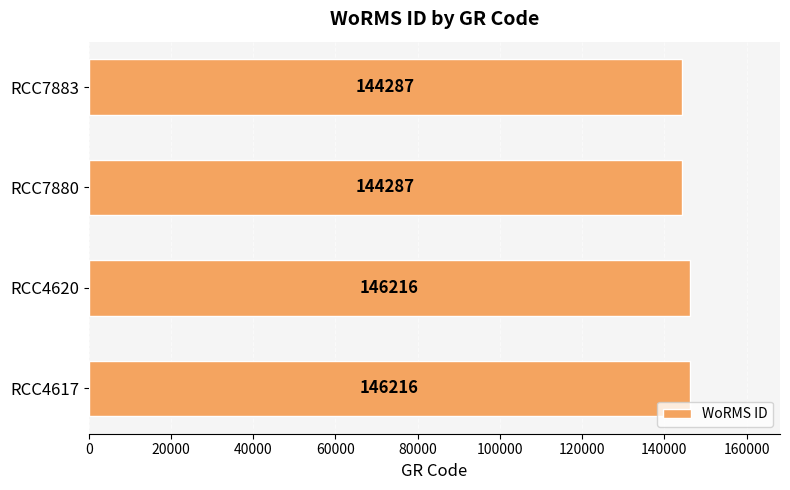

Is it true that the value at RCC7880 is 144287?

True